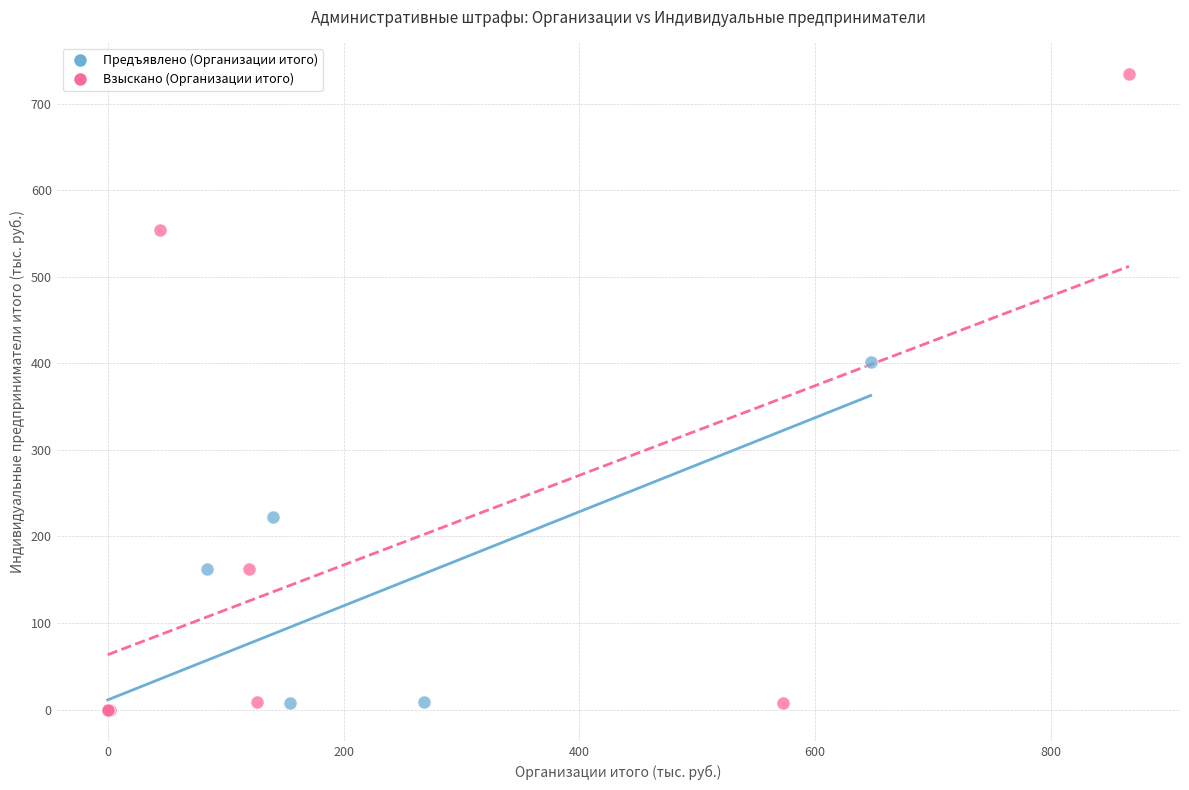

Which series has the largest Y range (max minus min)?

Взыскано (Организации итого)